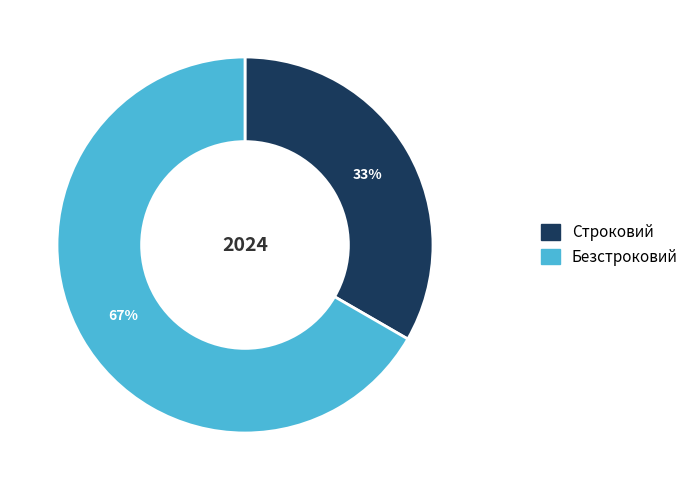

Do Безстроковий and Строковий together represent more than half of the pie?

Yes